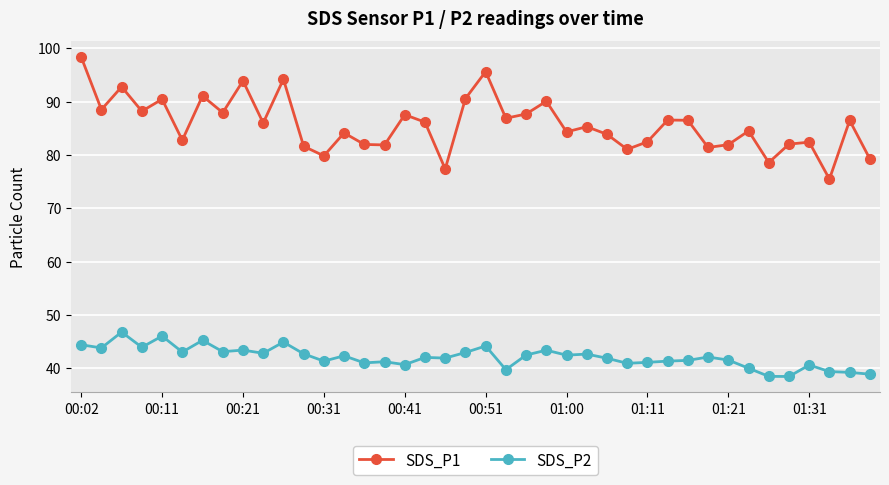

What is the minimum value for SDS_P2?

38.5